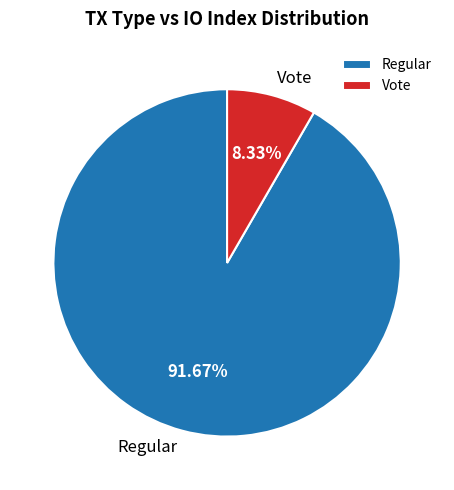

What percentage is NOT represented by Regular?

8.3%